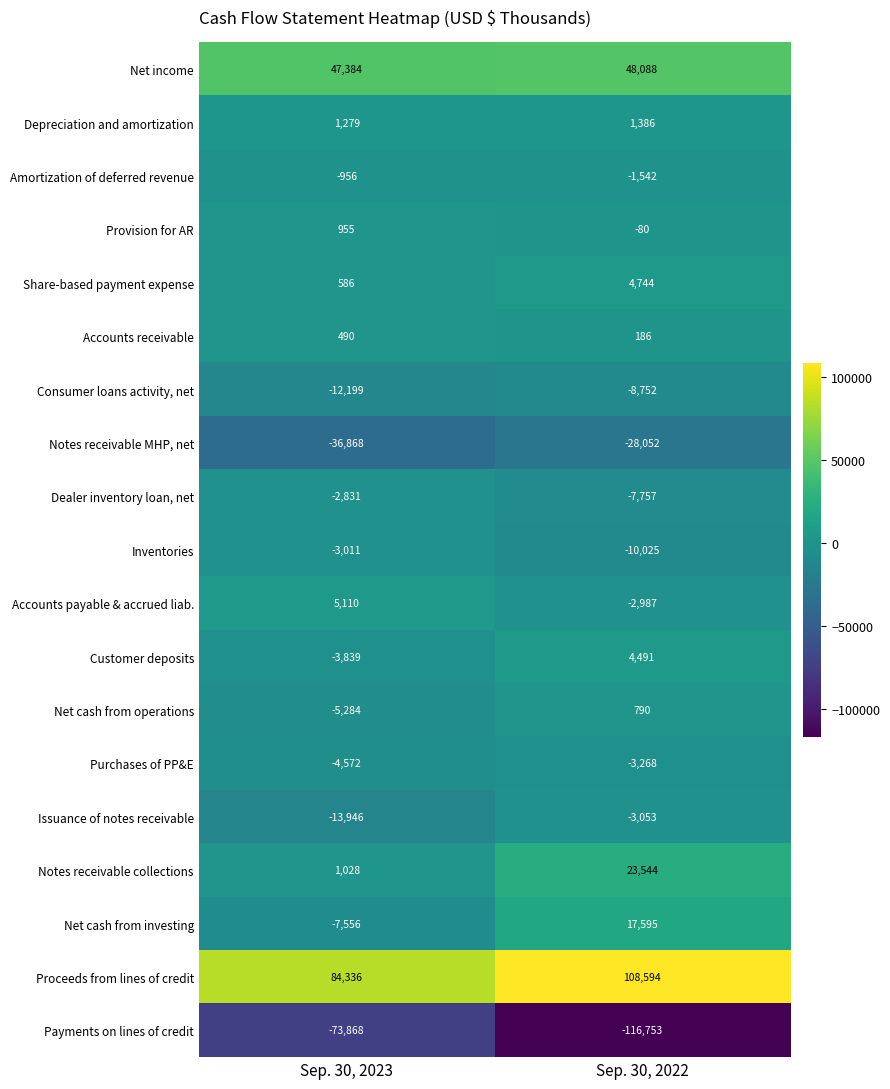

Which series has the largest total across all categories?

Proceeds from lines of credit